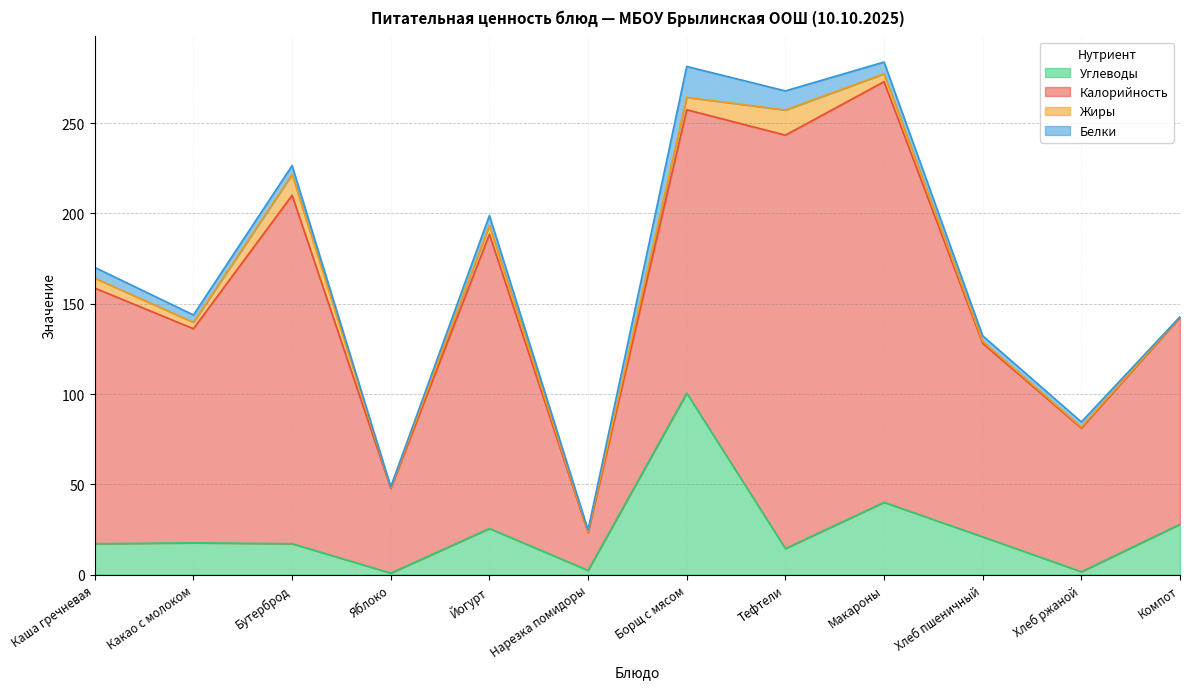

True or false: Калорийность has a value of 184.4 at Компот.

False